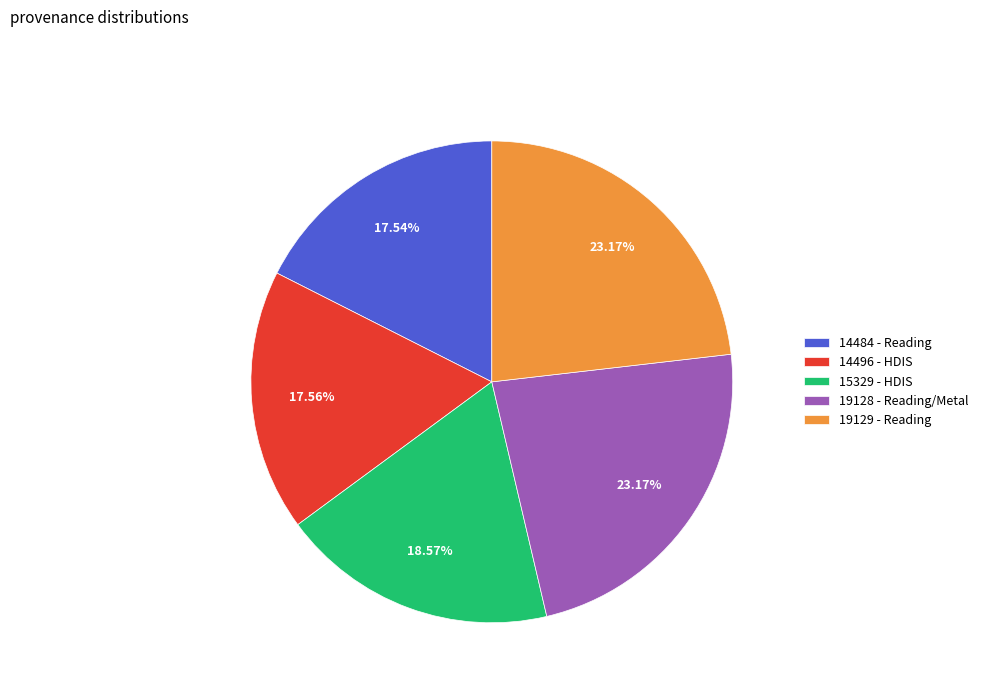

Which has a higher value, 15329 - HDIS or 14484 - Reading?

15329 - HDIS